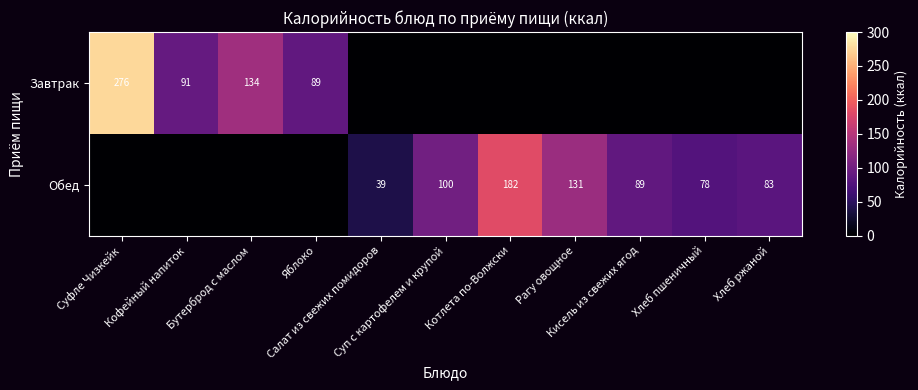

Where is Завтрак nearest to the value 138?

Бутерброд с маслом